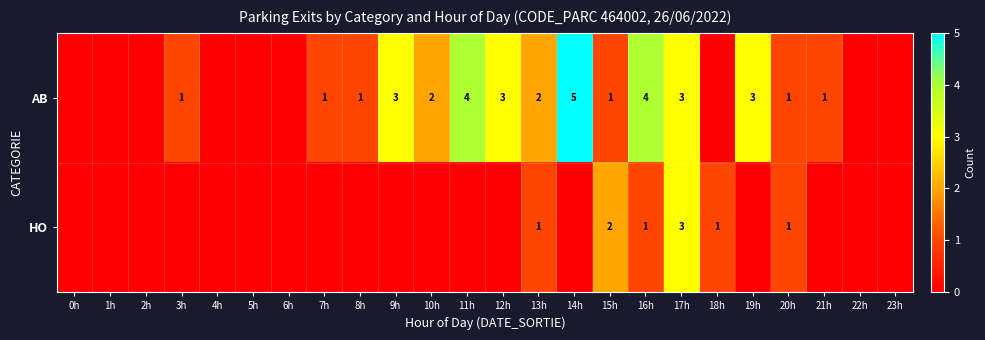

The AB series shows 5 at 14h. True or false?

True